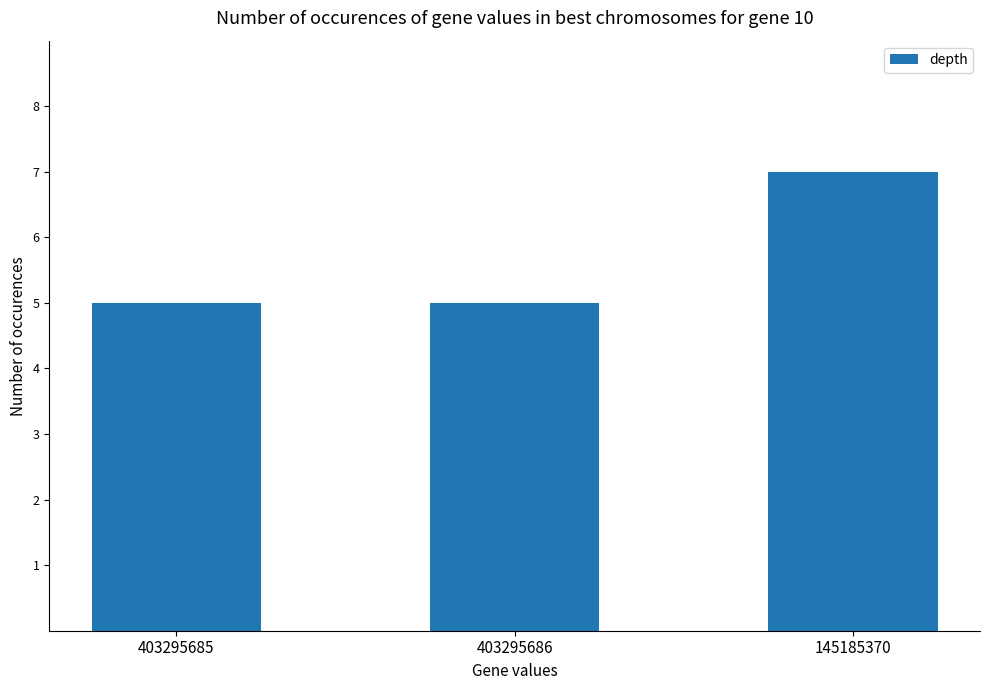

Which category has the highest value across all series?

145185370